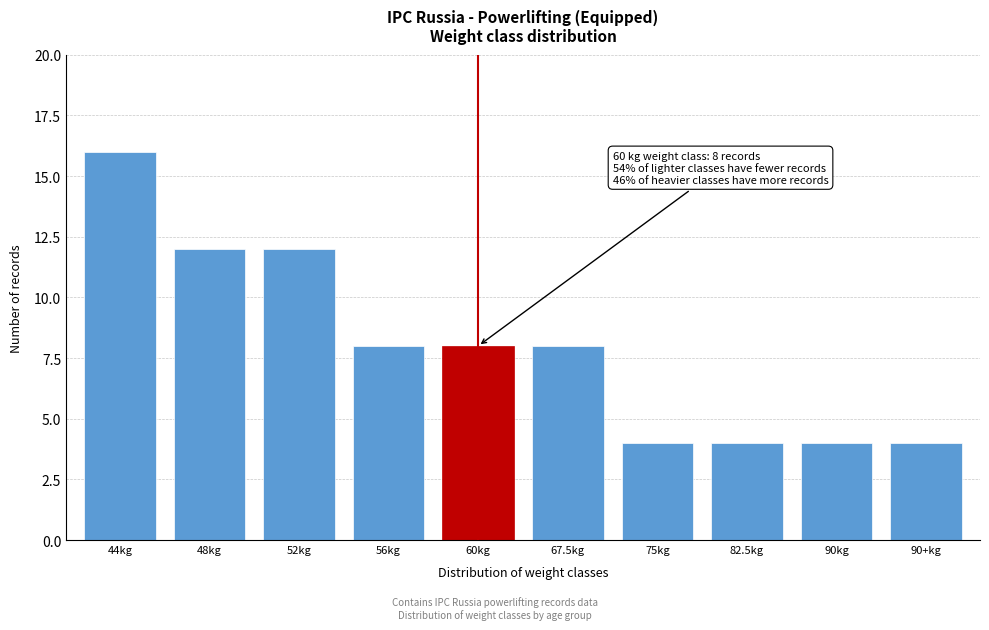

Reading left to right, what are all the values shown in this chart?

44kg=16	48kg=12	52kg=12	56kg=8	60kg=8	67.5kg=8	75kg=4	82.5kg=4	90kg=4	90+kg=4